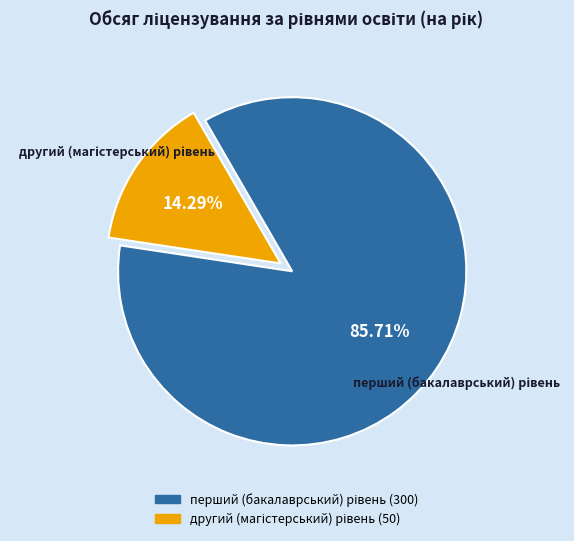

Does any single category account for the majority?

Yes